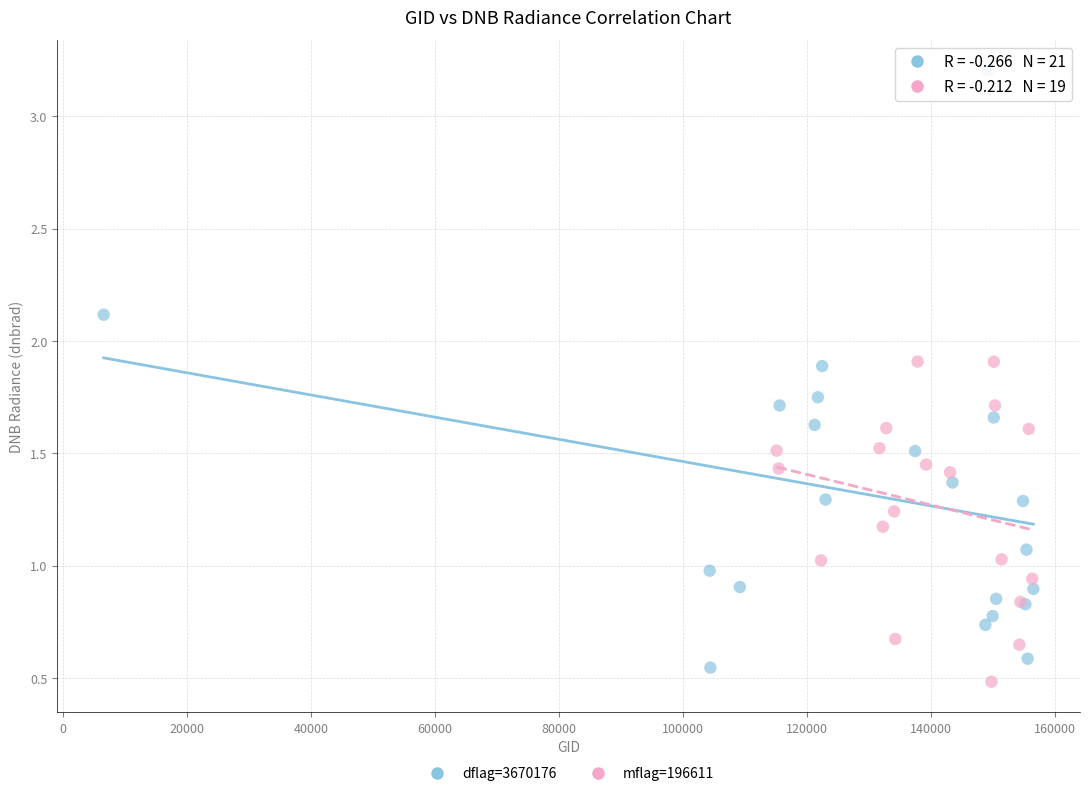

Which series reaches the maximum Y coordinate?

dflag=3670176